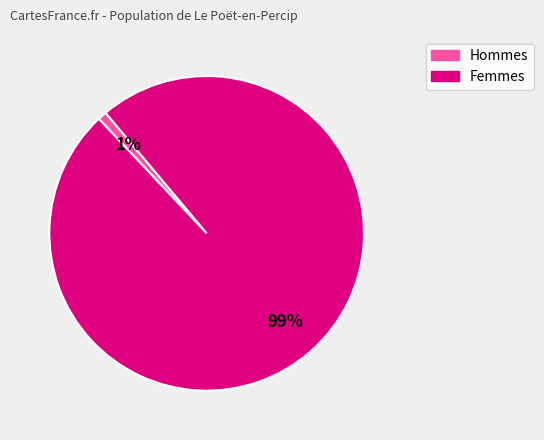

To the nearest percent, what is the average slice percentage?

50%